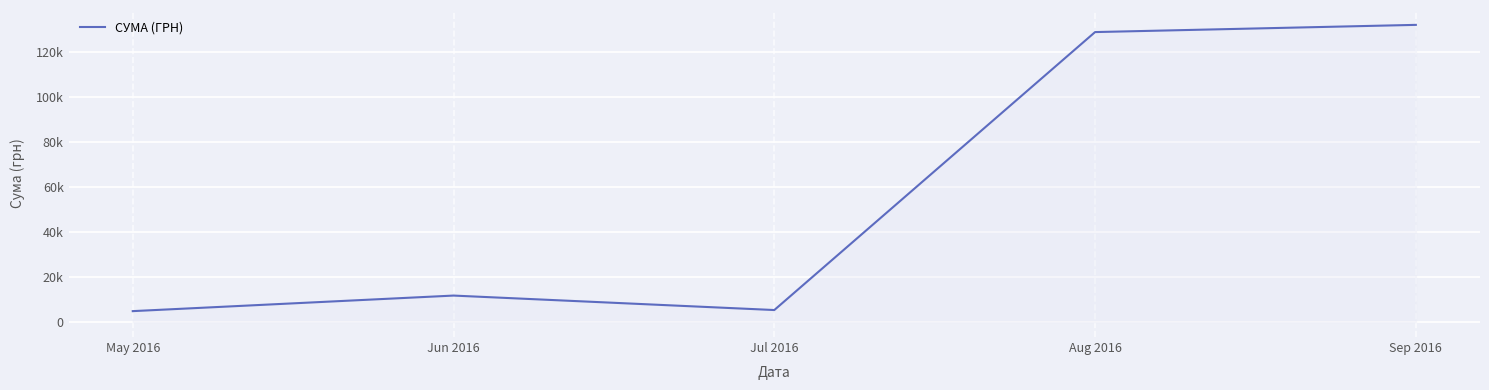

Does the chart display data point markers on the line(s)?

No